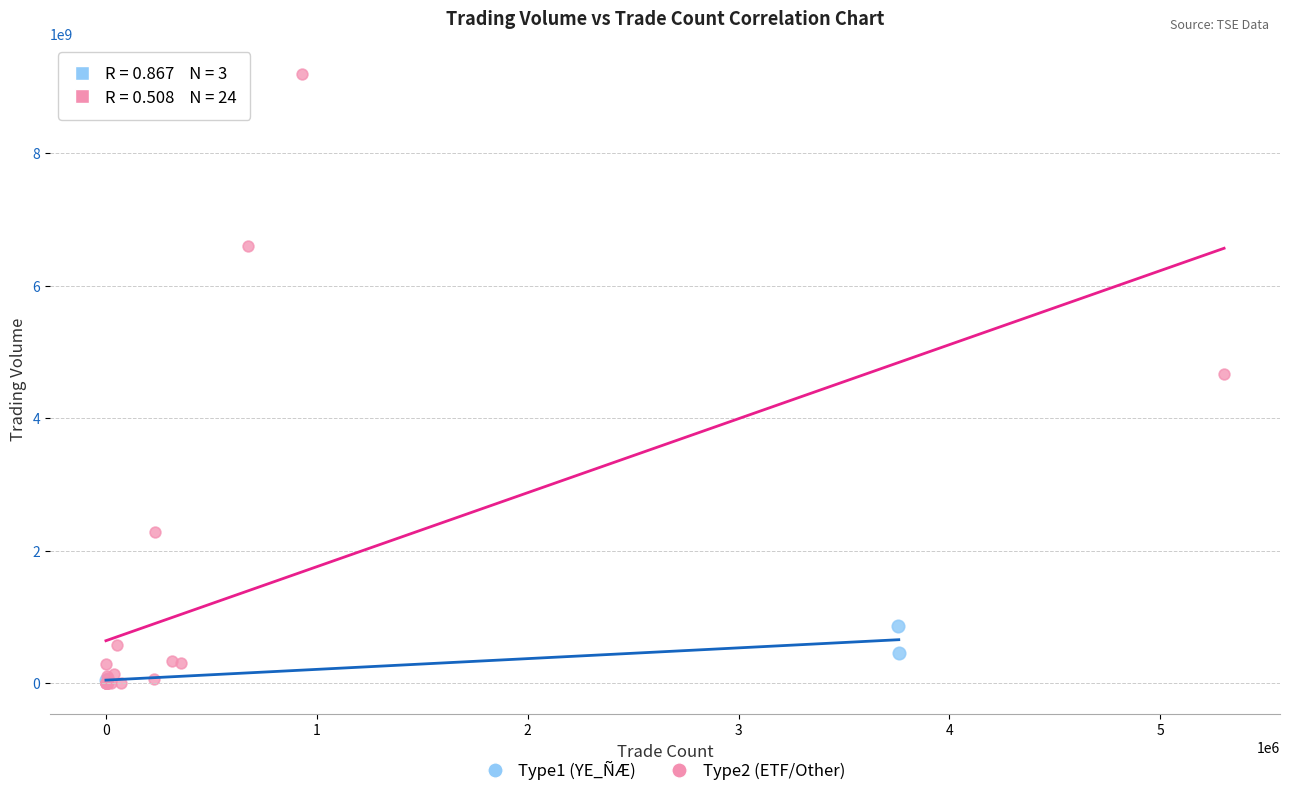

Which series contains the highest Y value?

Type2 (ETF/Other)